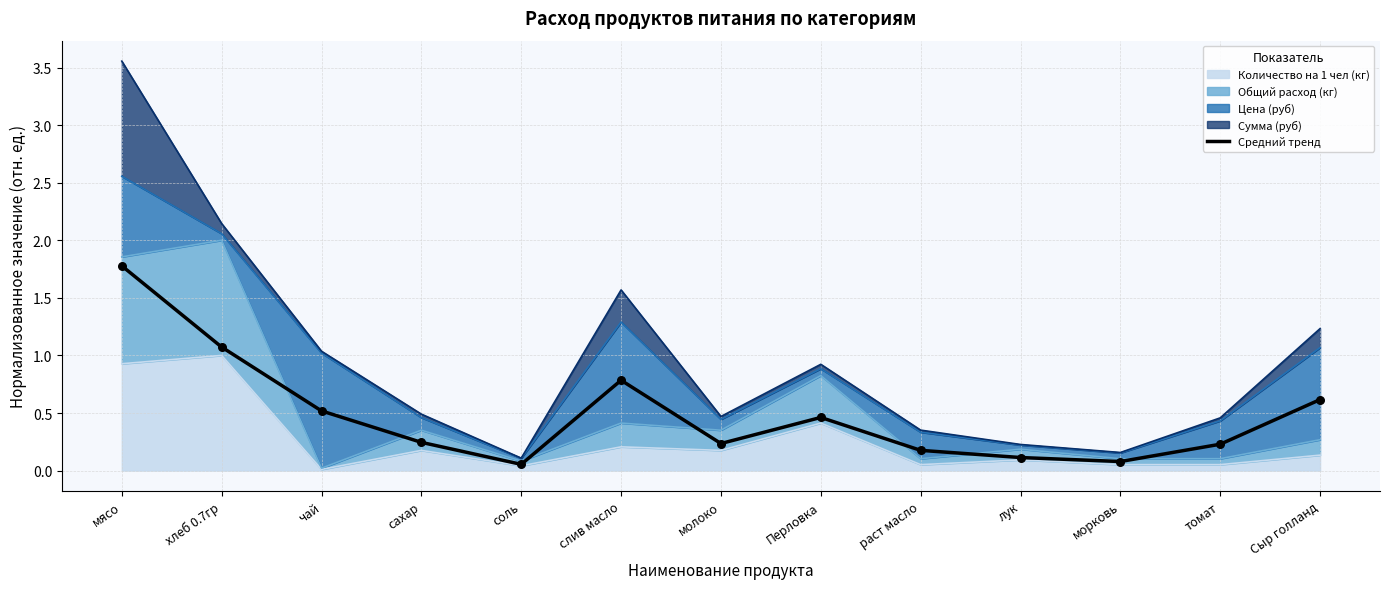

What is the change in value from Перловка to раст масло?

-0.3